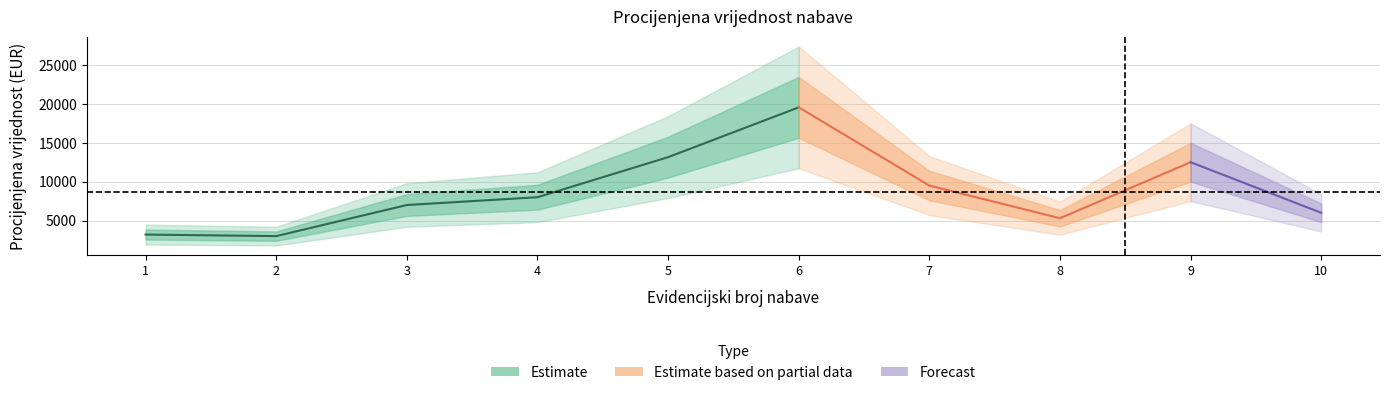

What is the sum of the values at 5 and 2?

16150